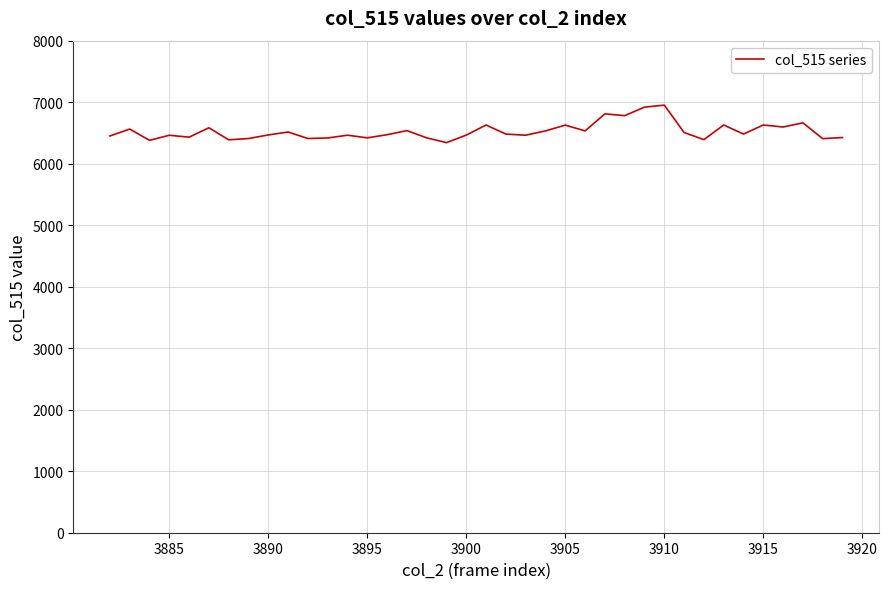

What is the minimum value shown in the chart?

6342